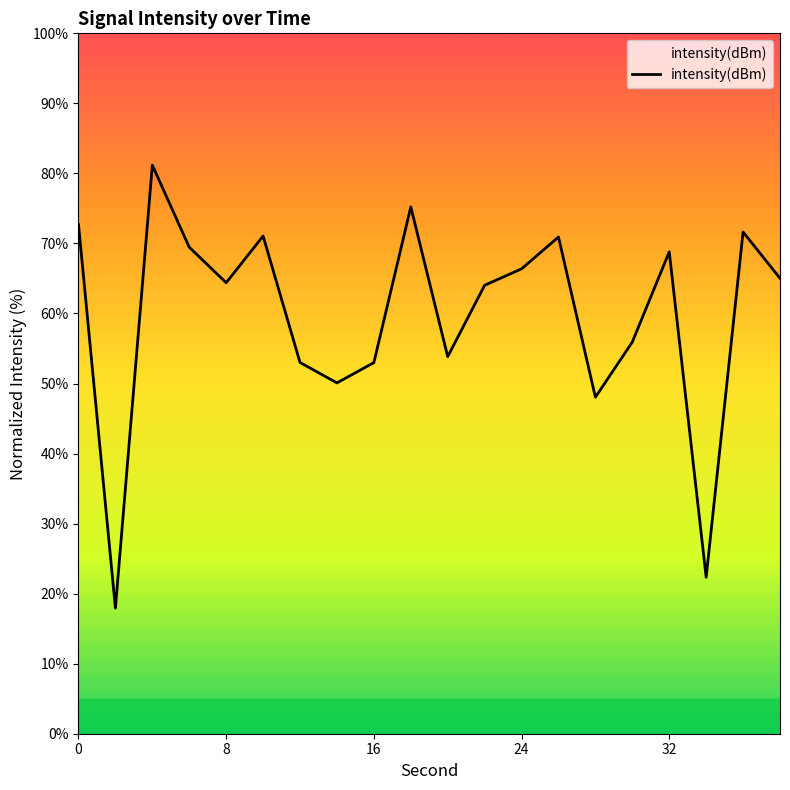

What is the smallest value displayed?

17.9